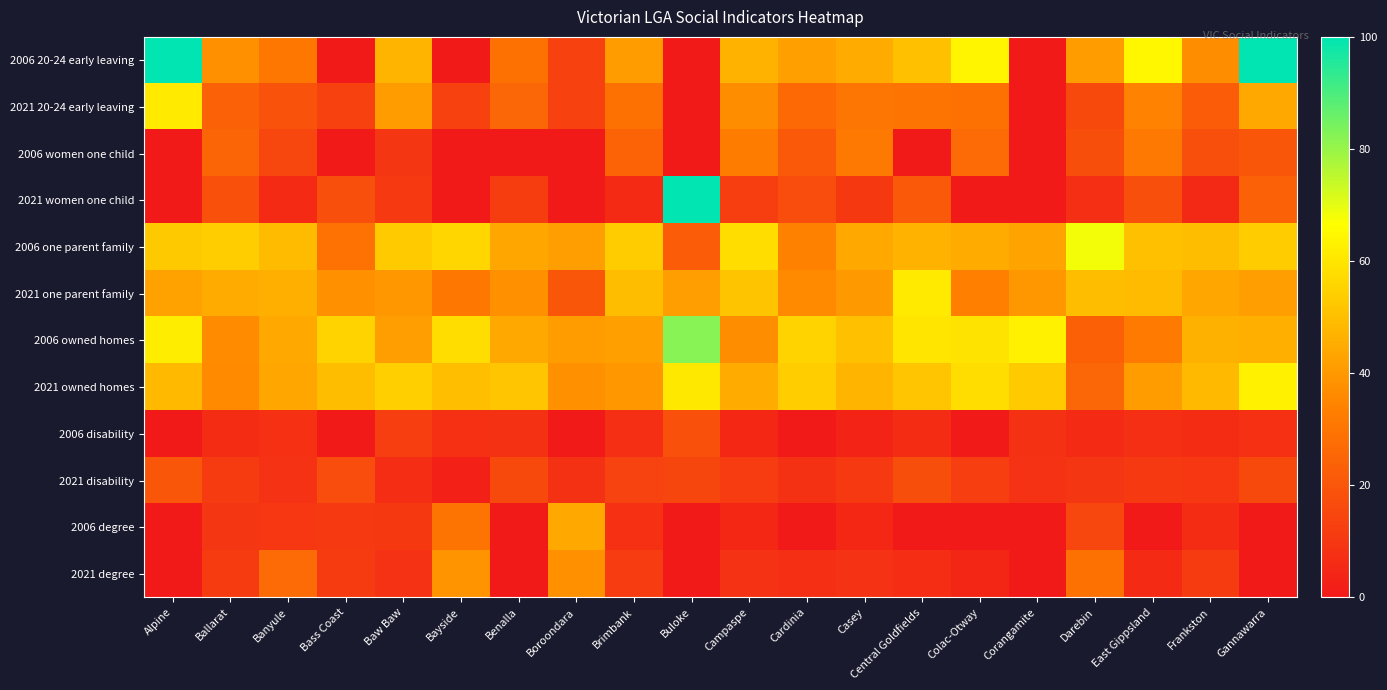

Reading left to right, list all the values displayed in this chart.

2006 20-24 early leaving: Alpine=100.0	Ballarat=37.8	Banyule=30.9	Bass Coast=0.0	Baw Baw=47.4	Bayside=0.0	Benalla=28.6	Boroondara=13.0	Brimbank=41.3	Buloke=0.0	Campaspe=46.7	Cardinia=42.1	Casey=44.8	Central Goldfields=50.0	Colac-Otway=64.3	Corangamite=0.0	Darebin=41.0	East Gippsland=64.6	Frankston=36.8	Gannawarra=100.0
2021 20-24 early leaving: Alpine=61.1	Ballarat=24.1	Banyule=19.1	Bass Coast=13.6	Baw Baw=40.8	Bayside=13.0	Benalla=25.0	Boroondara=13.2	Brimbank=28.6	Buloke=0.0	Campaspe=37.1	Cardinia=26.4	Casey=30.3	Central Goldfields=30.0	Colac-Otway=28.6	Corangamite=0.0	Darebin=15.7	East Gippsland=34.1	Frankston=22.1	Gannawarra=44.4
2006 women one child: Alpine=0.0	Ballarat=24.7	Banyule=15.2	Bass Coast=0.0	Baw Baw=9.7	Bayside=0.0	Benalla=0.0	Boroondara=0.0	Brimbank=24.5	Buloke=0.0	Campaspe=32.6	Cardinia=21.1	Casey=31.3	Central Goldfields=0.0	Colac-Otway=26.7	Corangamite=0.0	Darebin=17.4	East Gippsland=31.3	Frankston=17.6	Gannawarra=20.0
2021 women one child: Alpine=0.0	Ballarat=18.2	Banyule=5.6	Bass Coast=17.6	Baw Baw=10.8	Bayside=0.0	Benalla=11.8	Boroondara=0.0	Brimbank=5.6	Buloke=100.0	Campaspe=12.4	Cardinia=17.0	Casey=10.4	Central Goldfields=20.8	Colac-Otway=0.0	Corangamite=0.0	Darebin=7.3	East Gippsland=17.7	Frankston=5.4	Gannawarra=23.8
2006 one parent family: Alpine=52.6	Ballarat=53.6	Banyule=49.2	Bass Coast=28.9	Baw Baw=52.9	Bayside=55.9	Benalla=43.5	Boroondara=41.7	Brimbank=53.2	Buloke=22.2	Campaspe=58.0	Cardinia=33.8	Casey=44.4	Central Goldfields=47.1	Colac-Otway=44.7	Corangamite=42.9	Darebin=68.1	East Gippsland=50.2	Frankston=49.4	Gannawarra=53.3
2021 one parent family: Alpine=42.5	Ballarat=44.9	Banyule=45.9	Bass Coast=37.7	Baw Baw=39.8	Bayside=30.9	Benalla=37.6	Boroondara=20.3	Brimbank=49.5	Buloke=41.5	Campaspe=51.5	Cardinia=36.1	Casey=40.0	Central Goldfields=61.2	Colac-Otway=33.3	Corangamite=39.5	Darebin=49.3	East Gippsland=48.8	Frankston=43.7	Gannawarra=41.8
2006 owned homes: Alpine=61.8	Ballarat=36.5	Banyule=44.2	Bass Coast=55.1	Baw Baw=41.5	Bayside=57.9	Benalla=43.9	Boroondara=41.3	Brimbank=42.0	Buloke=82.1	Campaspe=36.7	Cardinia=55.5	Casey=50.3	Central Goldfields=60.0	Colac-Otway=59.5	Corangamite=63.2	Darebin=23.4	East Gippsland=31.9	Frankston=46.3	Gannawarra=46.0
2021 owned homes: Alpine=48.7	Ballarat=36.0	Banyule=43.7	Bass Coast=49.5	Baw Baw=54.2	Bayside=49.6	Benalla=51.8	Boroondara=38.2	Brimbank=39.6	Buloke=60.7	Campaspe=44.6	Cardinia=53.6	Casey=47.6	Central Goldfields=51.7	Colac-Otway=58.0	Corangamite=52.9	Darebin=25.1	East Gippsland=40.9	Frankston=48.5	Gannawarra=63.2
2006 disability: Alpine=0.0	Ballarat=6.5	Banyule=7.5	Bass Coast=0.0	Baw Baw=12.2	Bayside=7.6	Benalla=8.2	Boroondara=0.0	Brimbank=7.1	Buloke=18.2	Campaspe=5.1	Cardinia=0.0	Casey=3.6	Central Goldfields=6.5	Colac-Otway=0.0	Corangamite=7.9	Darebin=5.8	East Gippsland=7.2	Frankston=6.6	Gannawarra=7.6
2021 disability: Alpine=20.3	Ballarat=11.1	Banyule=8.4	Bass Coast=16.8	Baw Baw=6.9	Bayside=2.6	Benalla=16.0	Boroondara=8.0	Brimbank=13.8	Buloke=14.6	Campaspe=11.4	Cardinia=8.0	Casey=10.7	Central Goldfields=17.5	Colac-Otway=12.1	Corangamite=8.4	Darebin=9.4	East Gippsland=10.8	Frankston=9.9	Gannawarra=15.9
2006 degree: Alpine=0.0	Ballarat=9.6	Banyule=9.9	Bass Coast=10.7	Baw Baw=10.2	Bayside=29.7	Benalla=0.0	Boroondara=43.9	Brimbank=7.5	Buloke=0.0	Campaspe=4.9	Cardinia=0.0	Casey=4.8	Central Goldfields=0.0	Colac-Otway=0.0	Corangamite=0.0	Darebin=14.9	East Gippsland=0.0	Frankston=6.2	Gannawarra=0.0
2021 degree: Alpine=0.0	Ballarat=11.2	Banyule=26.8	Bass Coast=11.3	Baw Baw=8.3	Bayside=38.3	Benalla=0.0	Boroondara=37.9	Brimbank=11.7	Buloke=0.0	Campaspe=8.3	Cardinia=7.3	Casey=8.2	Central Goldfields=6.9	Colac-Otway=4.3	Corangamite=0.0	Darebin=28.8	East Gippsland=5.8	Frankston=11.0	Gannawarra=0.0